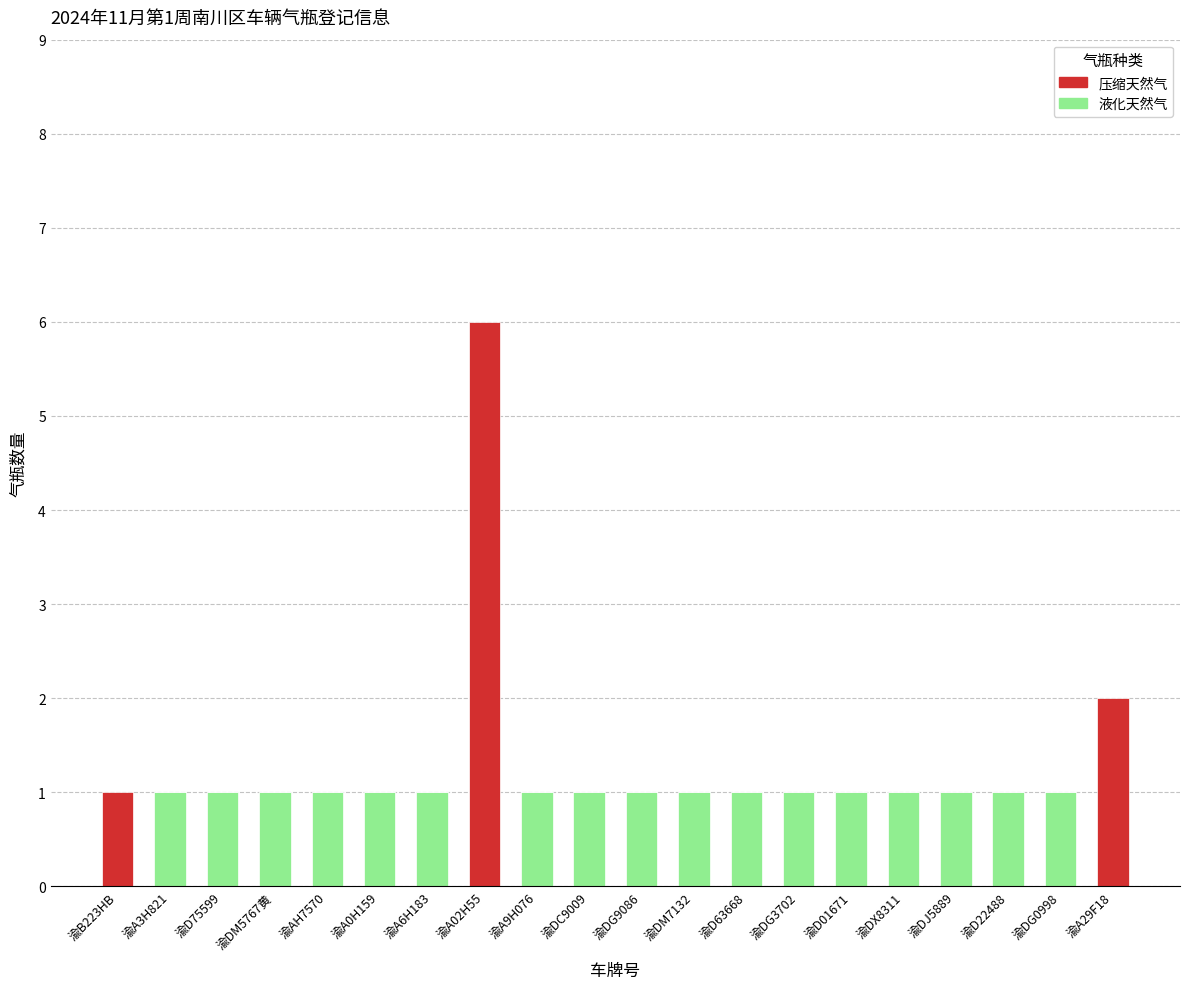

The 液化天然气 series shows 0 at 渝A3H821. True or false?

False